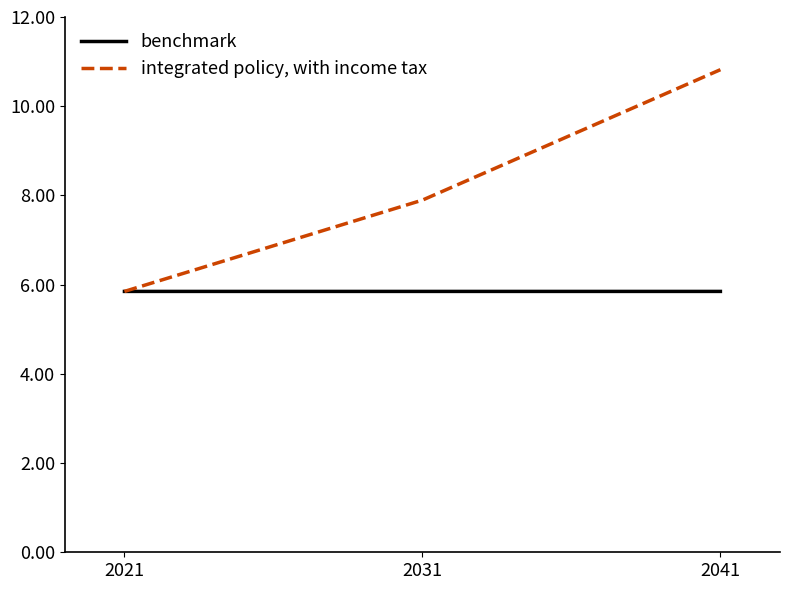

What are all the series names shown in the legend?

benchmark, integrated policy, with income tax